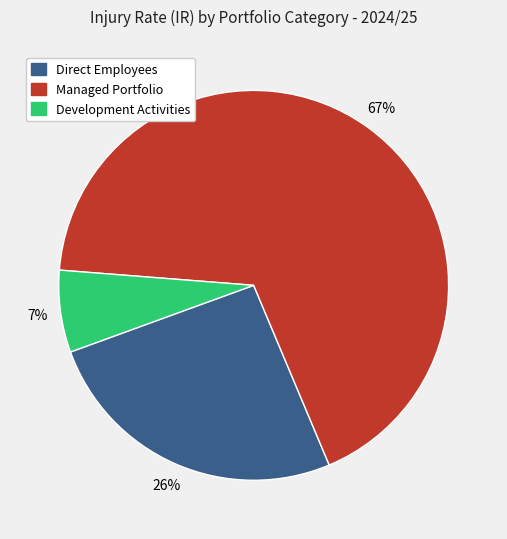

What is the smallest slice in the pie chart?

Development Activities